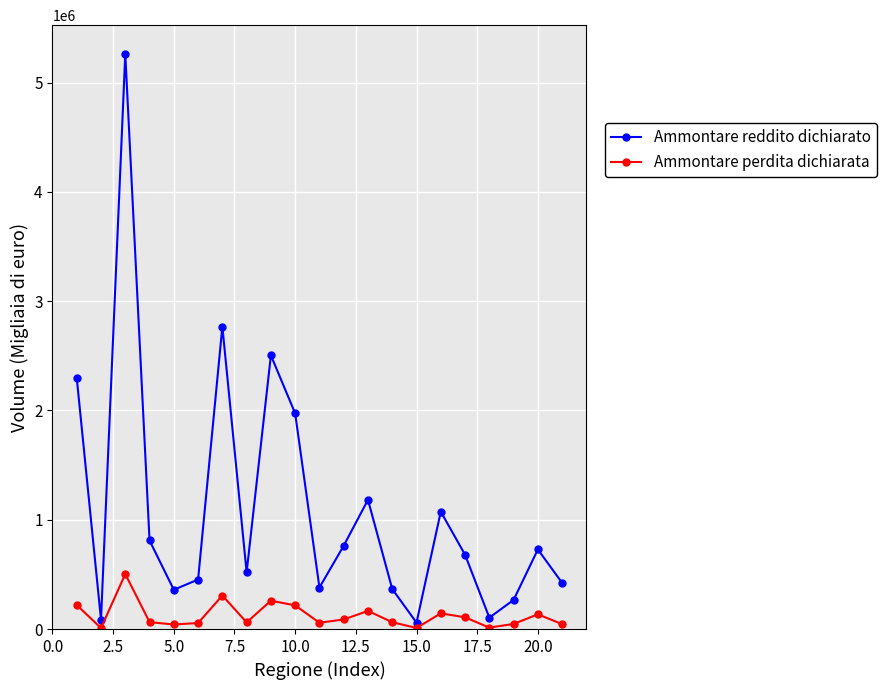

What is the maximum value shown in the chart?

5263497